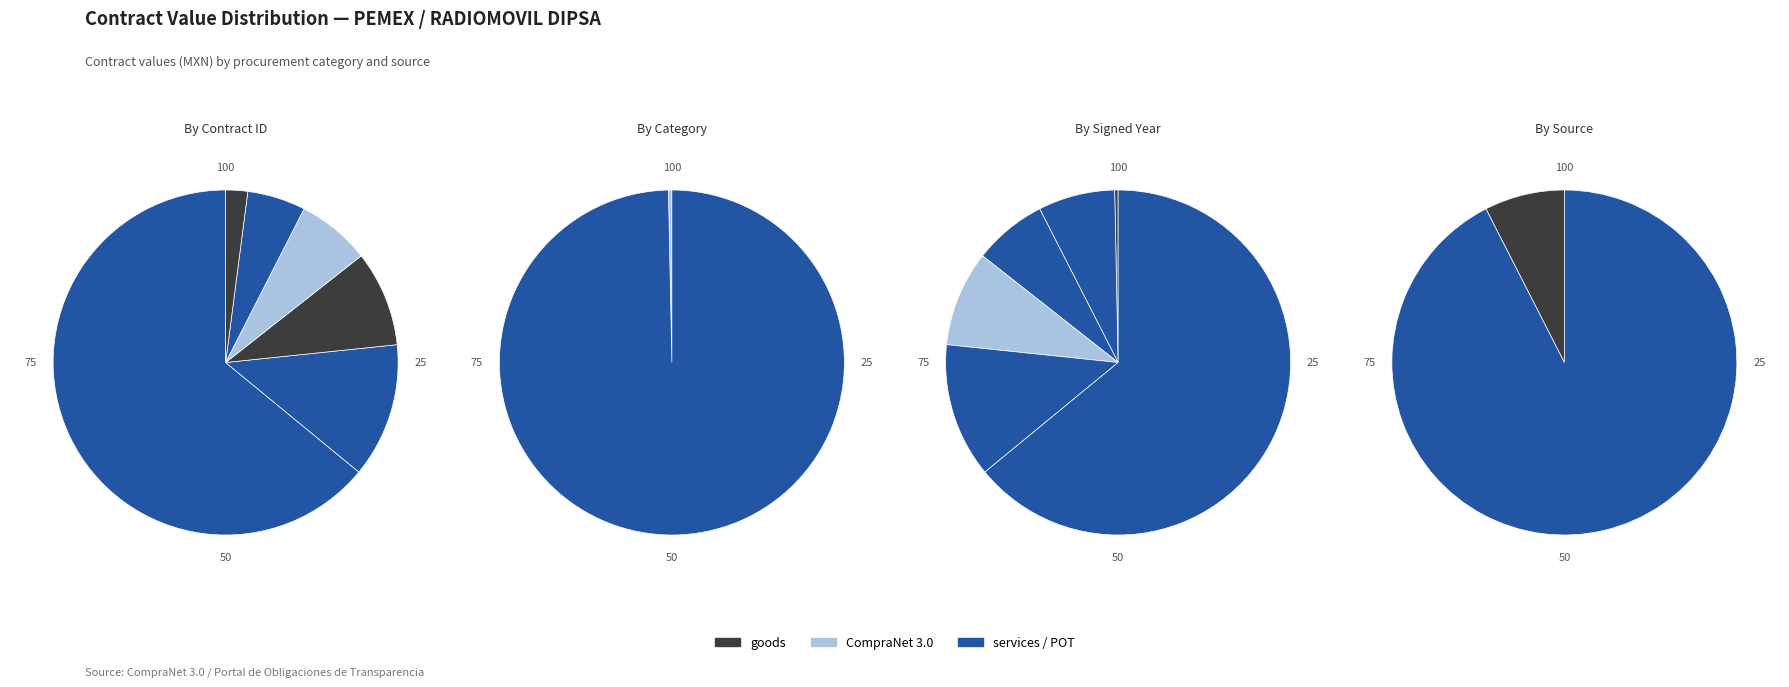

Is 4800027722 the majority of the pie?

Yes